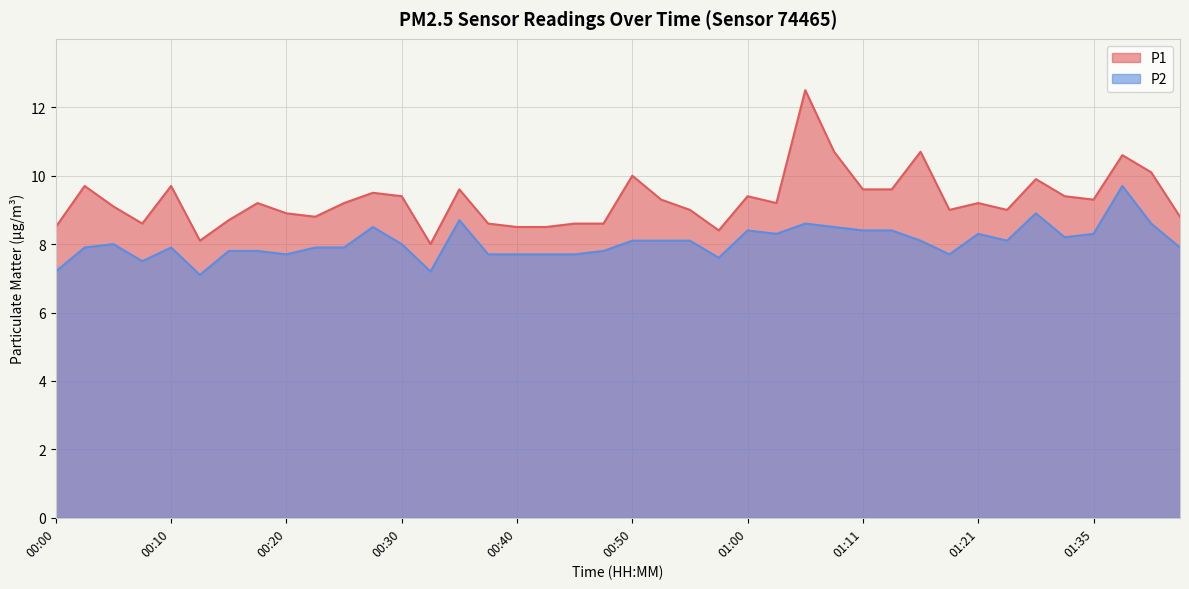

Reading right to left, list all the values displayed in this chart.

P1: 01:42=8.8	01:40=10.1	01:37=10.6	01:35=9.3	01:32=9.4	01:29=9.9	01:27=9.0	01:21=9.2	01:18=9.0	01:16=10.7	01:13=9.6	01:11=9.6	01:08=10.7	01:06=12.5	01:03=9.2	01:00=9.4	00:58=8.4	00:55=9.0	00:53=9.3	00:50=10.0	00:48=8.6	00:45=8.6	00:43=8.5	00:40=8.5	00:38=8.6	00:35=9.6	00:33=8.0	00:30=9.4	00:28=9.5	00:25=9.2	00:23=8.8	00:20=8.9	00:18=9.2	00:15=8.7	00:13=8.1	00:10=9.7	00:07=8.6	00:05=9.1	00:02=9.7	00:00=8.5
P2: 01:42=7.9	01:40=8.6	01:37=9.7	01:35=8.3	01:32=8.2	01:29=8.9	01:27=8.1	01:21=8.3	01:18=7.7	01:16=8.1	01:13=8.4	01:11=8.4	01:08=8.5	01:06=8.6	01:03=8.3	01:00=8.4	00:58=7.6	00:55=8.1	00:53=8.1	00:50=8.1	00:48=7.8	00:45=7.7	00:43=7.7	00:40=7.7	00:38=7.7	00:35=8.7	00:33=7.2	00:30=8.0	00:28=8.5	00:25=7.9	00:23=7.9	00:20=7.7	00:18=7.8	00:15=7.8	00:13=7.1	00:10=7.9	00:07=7.5	00:05=8.0	00:02=7.9	00:00=7.2